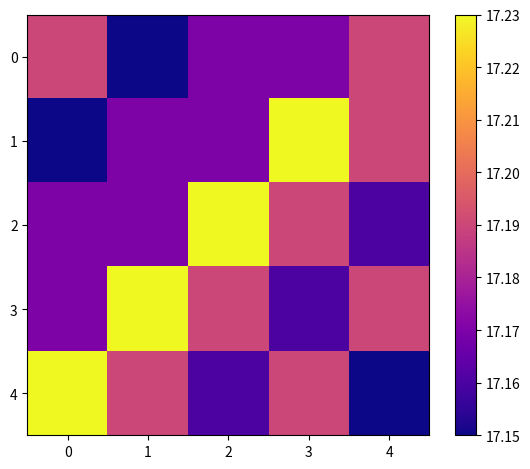

Between 1 and 3, which series saw the biggest shift?

3